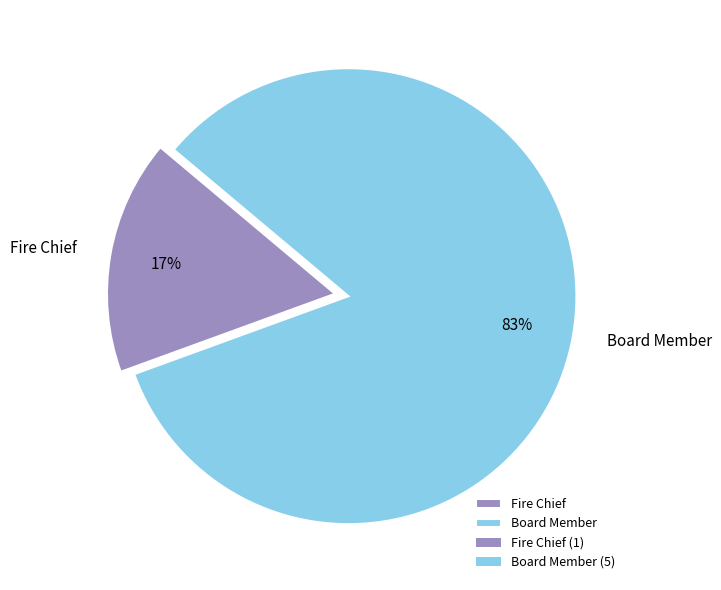

Which category has the smallest portion of the pie?

Fire Chief